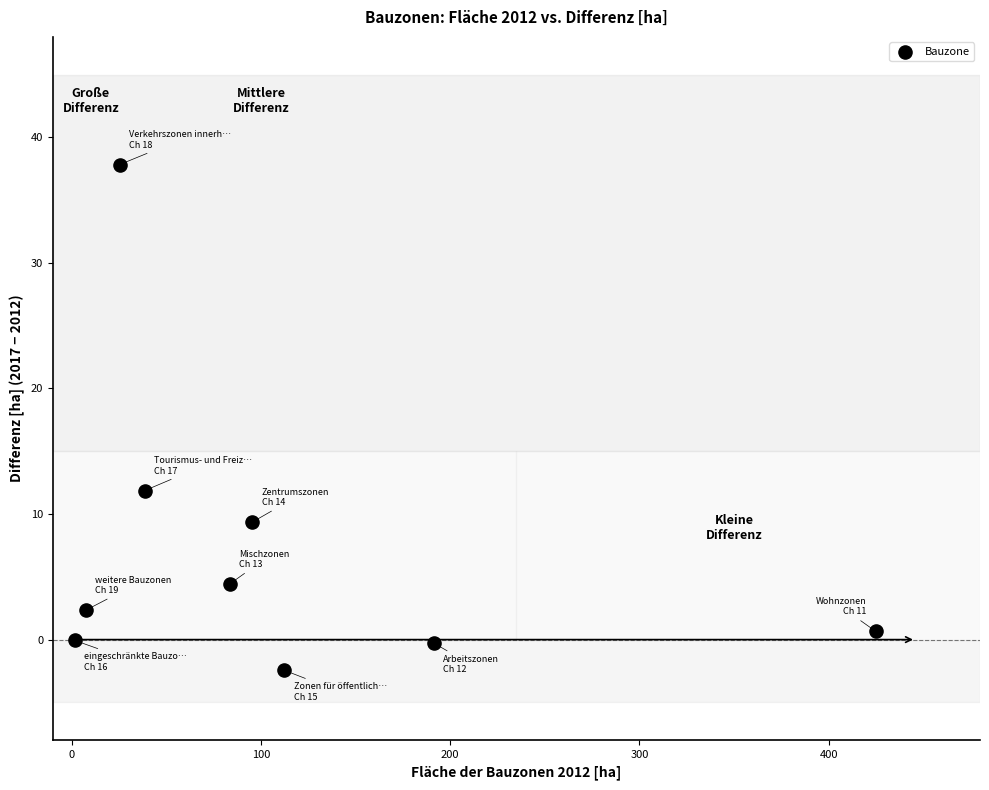

What is the average X value?

108.9